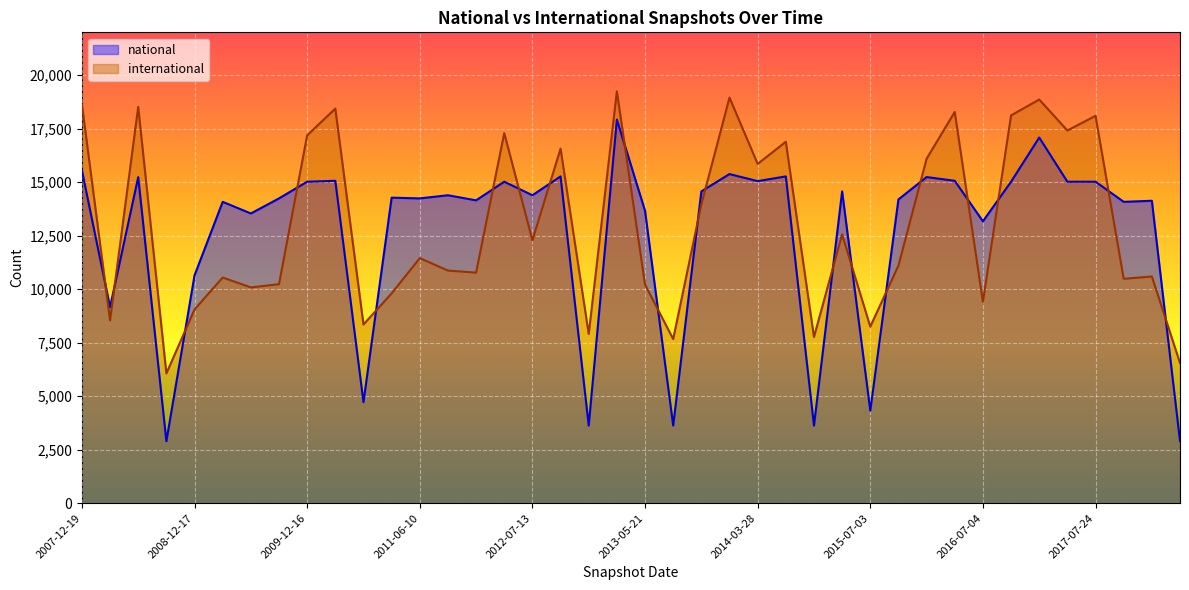

How many values in the national series are below 14388?

20